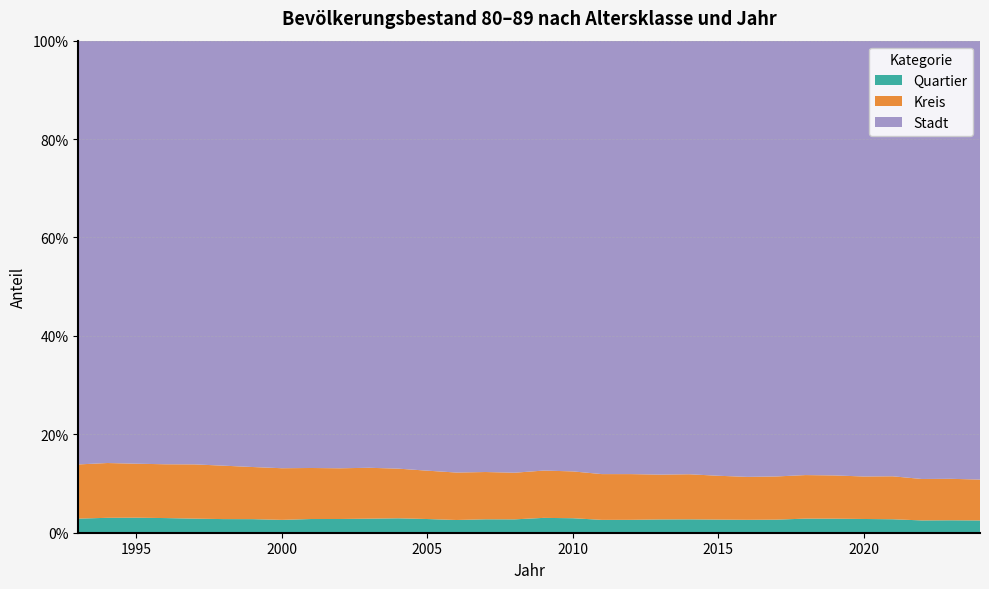

Reading left to right, list all the values displayed in this chart.

Stadt: 1993=18512	1994=18528	1995=18144	1996=17700	1997=17163	1998=16623	1999=16172	2000=16097	2001=16161	2002=16318	2003=16329	2004=16469	2005=16860	2006=17265	2007=17467	2008=17711	2009=17893	2010=17923	2011=17766	2012=17510	2013=17260	2014=17095	2015=16881	2016=16689	2017=16389	2018=16089	2019=15855	2020=15476	2021=15519	2022=15579	2023=15850	2024=16100
Kreis: 1993=2367	1994=2404	1995=2315	1996=2248	1997=2198	1998=2089	1999=1977	2000=1944	2001=1930	2002=1935	2003=1946	2004=1911	2005=1896	2006=1897	2007=1914	2008=1912	2009=1969	2010=1949	2011=1876	2012=1847	2013=1783	2014=1778	2015=1701	2016=1643	2017=1624	2018=1613	2019=1577	2020=1509	2021=1530	2022=1473	2023=1500	2024=1500
Quartier: 1993=616	1994=654	1995=645	1996=612	1997=570	1998=533	1999=515	2000=484	2001=518	2002=524	2003=537	2004=555	2005=537	2006=509	2007=544	2008=548	2009=618	2010=603	2011=527	2012=521	2013=528	2014=527	2015=509	2016=494	2017=492	2018=522	2019=512	2020=488	2021=480	2022=437	2023=450	2024=450